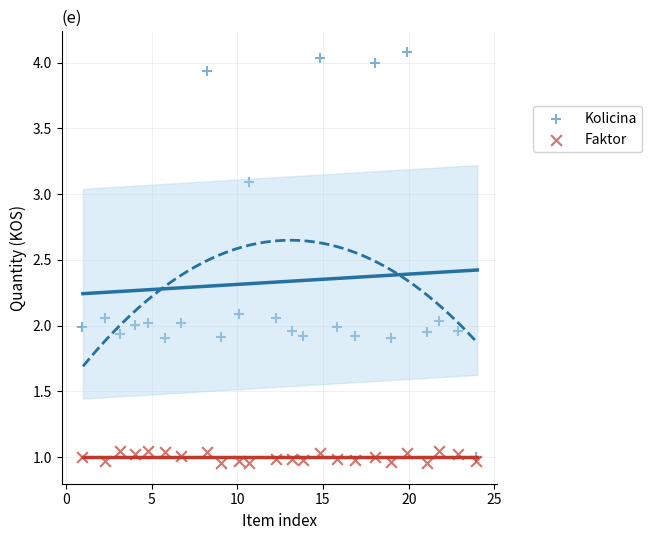

Which series reaches the minimum Y coordinate?

Faktor